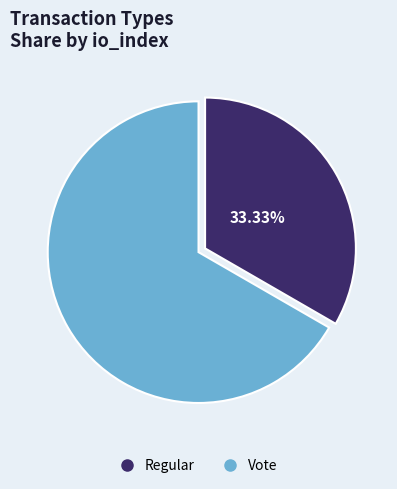

Count the number of slices in the pie.

2